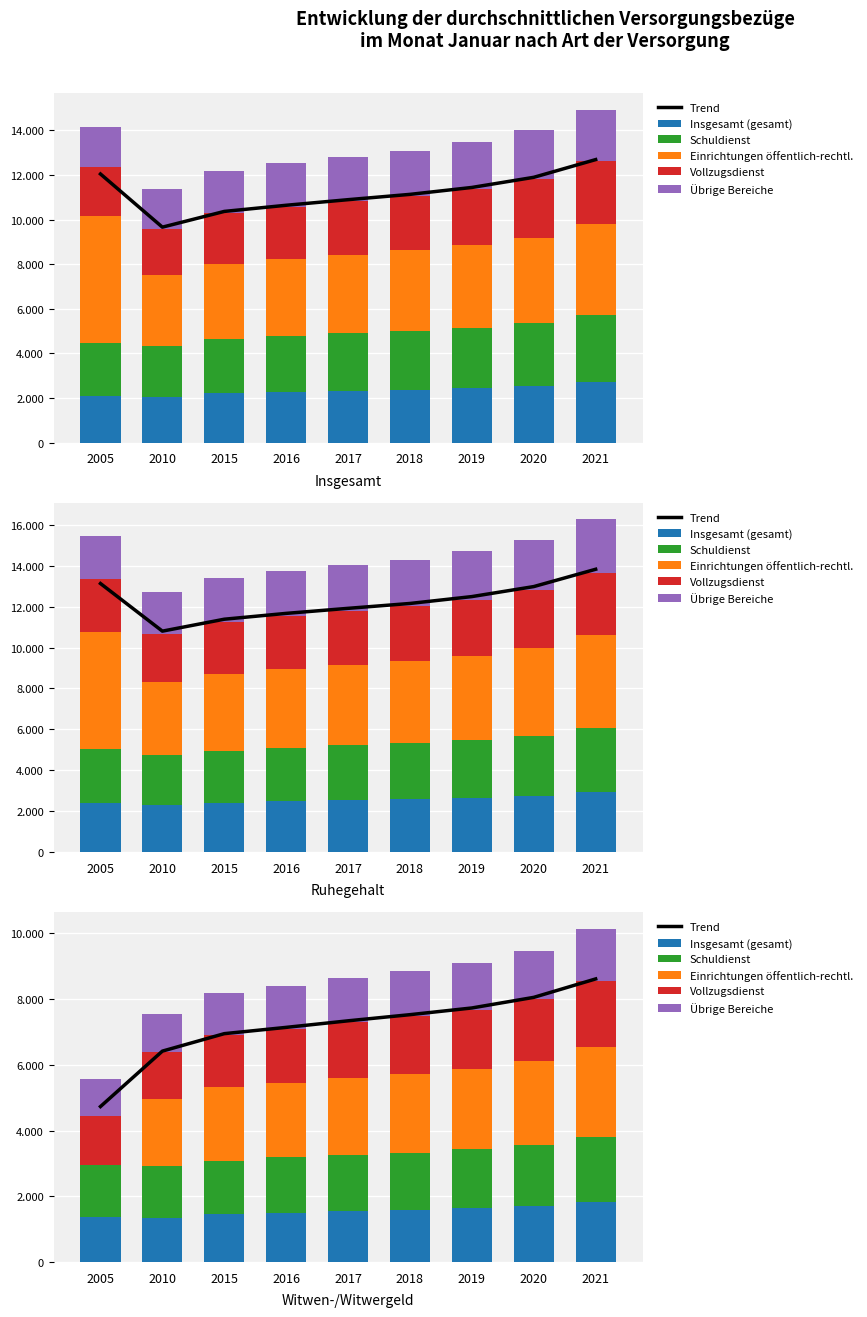

What is the spread (max minus min) of values at 2020?

6573.8